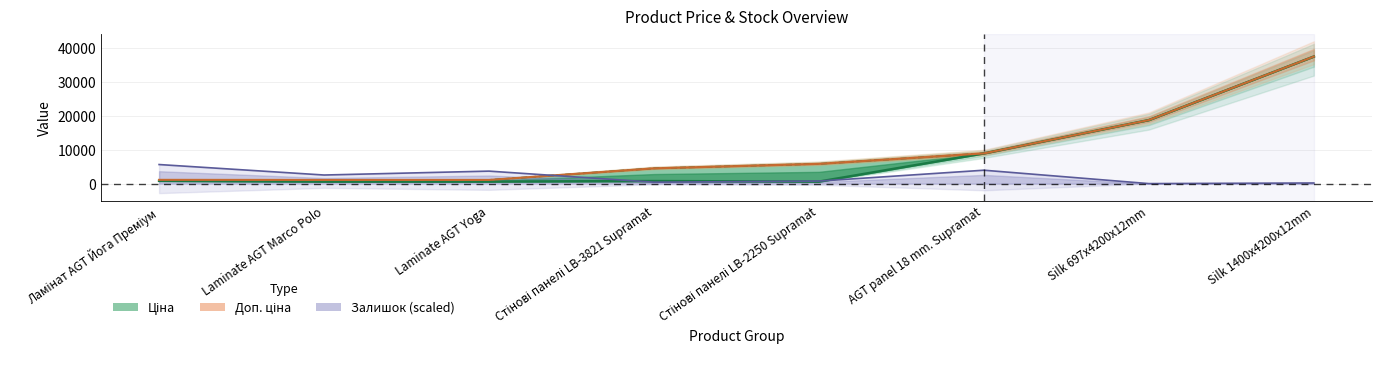

Reading left to right, extract all data points from this chart.

Ціна: 818.5	589.9	589.9	752.2	584.4	8934.1	18796.8	37593.6
Доп. ціна: 1109.2	1081.7	1081.7	4513.3	5843.9	8934.1	18796.8	37593.6
Залишок: 5639.0	2537.2	3692.1	414.3	740.6	3959.8	0.0	179.7